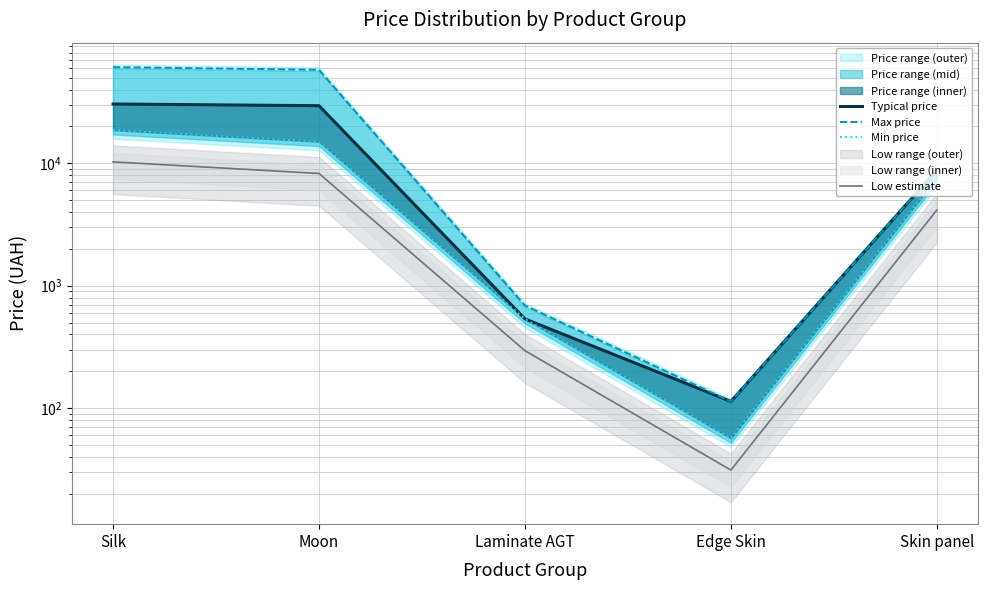

What is the value of the Max price point at the 2nd from the left?

58037.0